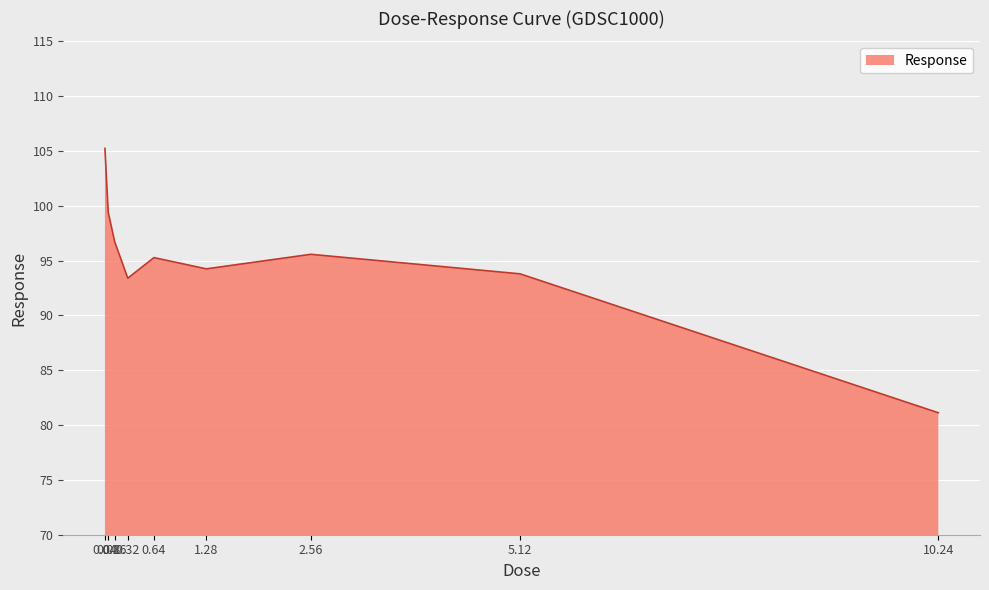

Reading right to left, transcribe all the data shown in this chart.

10.24=81.1	5.12=93.8	2.56=95.6	1.28=94.2	0.64=95.3	0.32=93.4	0.16=96.7	0.08=99.4	0.04=105.2